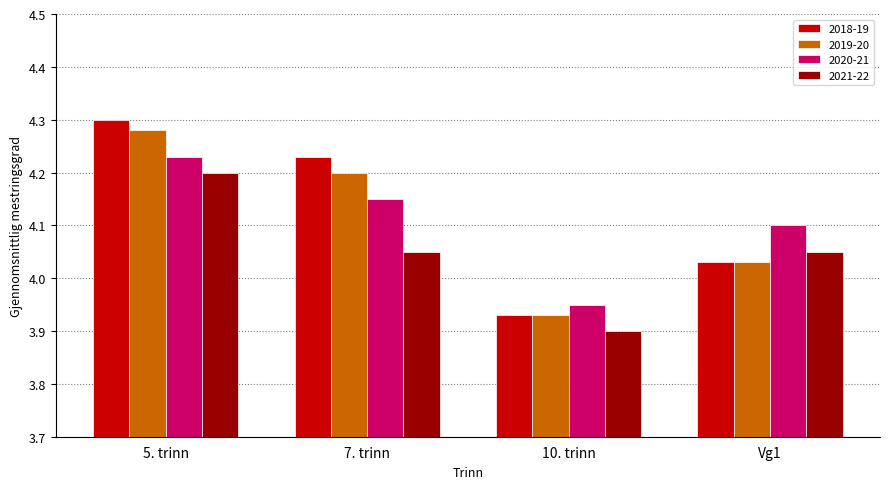

Is the value of 2019-20 at 10. trinn greater than the value of 2021-22 at 7. trinn?

No